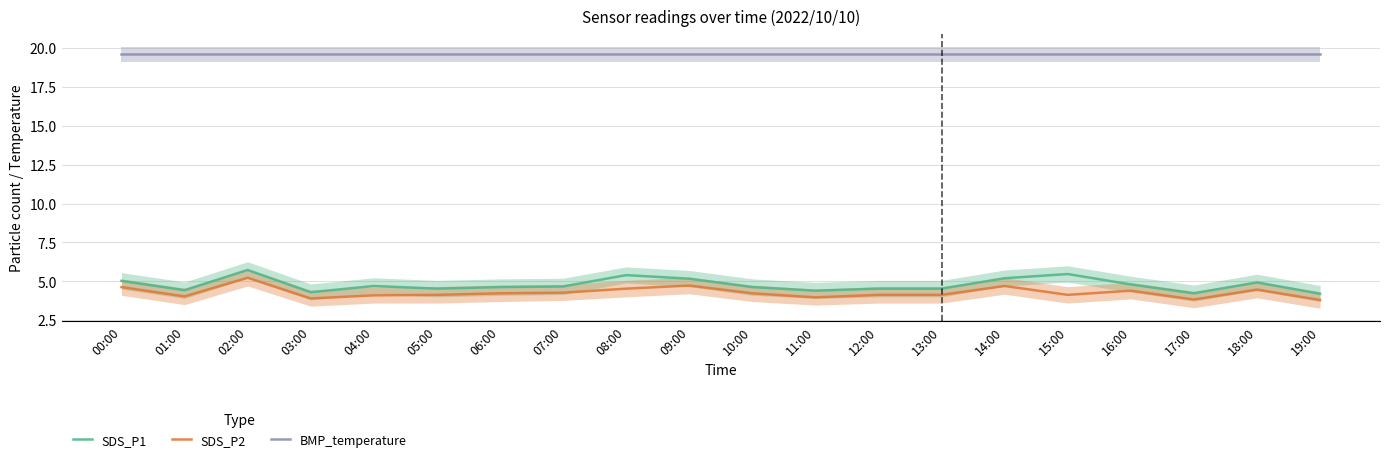

Which category has the lowest value in the SDS_P1 series?

19:00